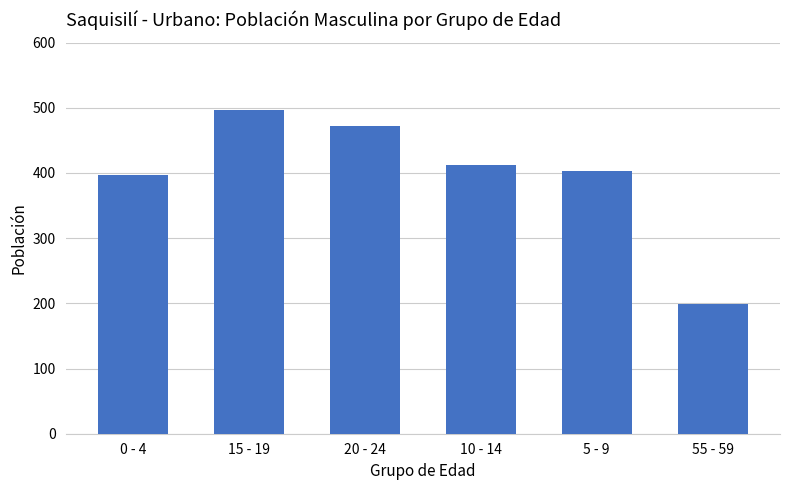

The value at 0 - 4 is 397. True or false?

True